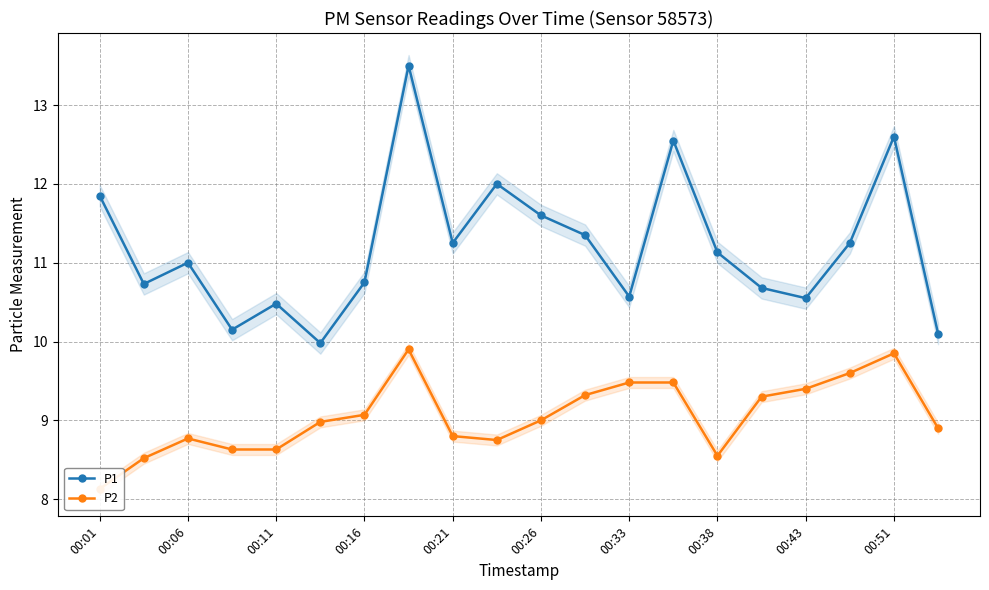

What are all the series names shown in the legend?

P1, P2